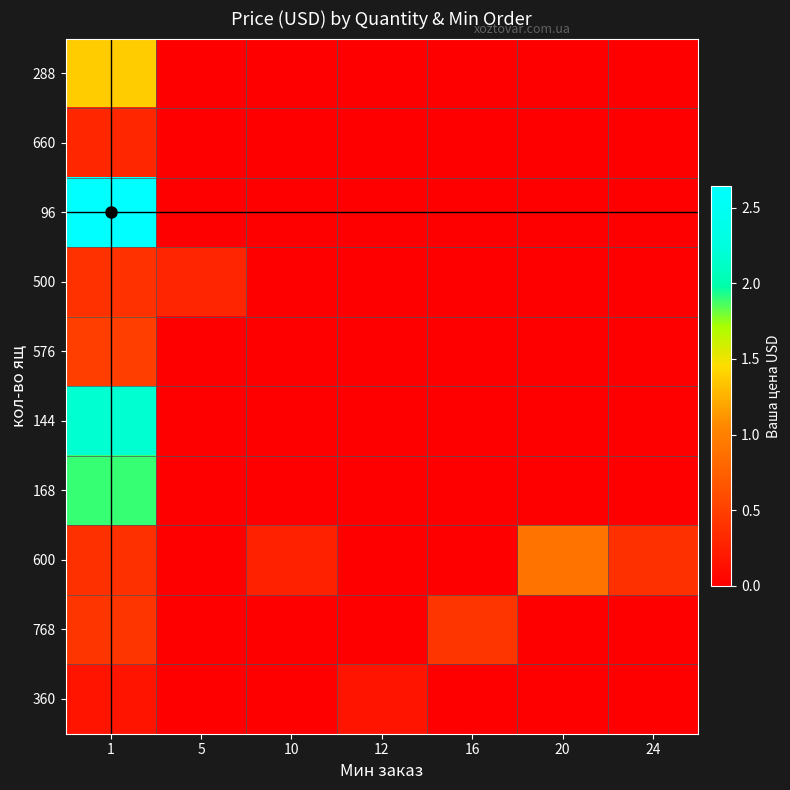

At which category is the sum across all series the highest?

1